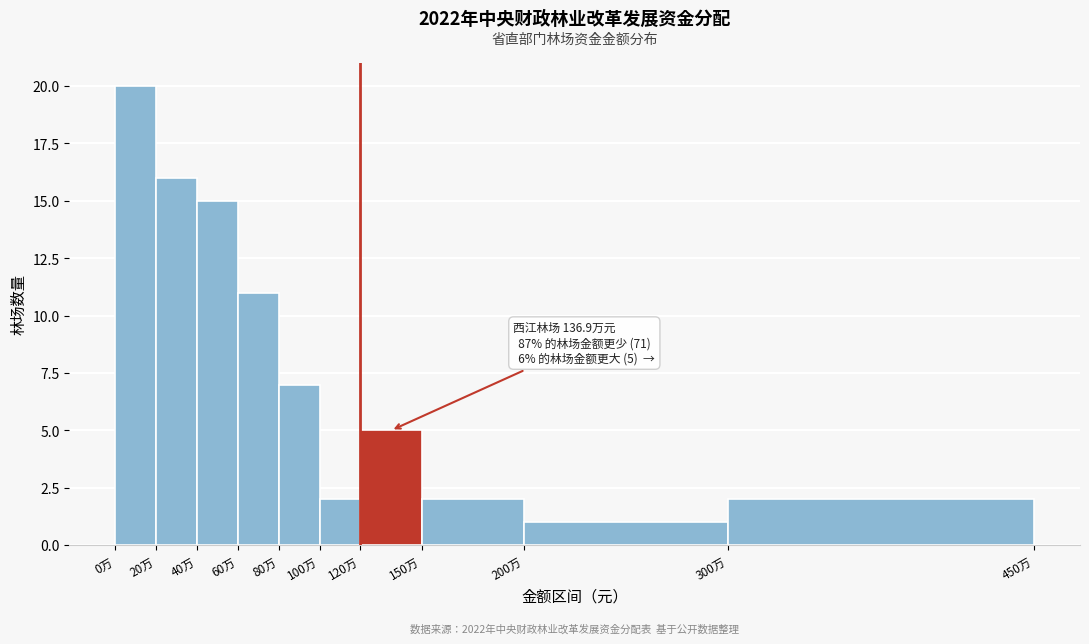

Reading left to right, list all the values displayed in this chart.

0万=20	20万=16	40万=15	60万=11	80万=7	100万=2	120万=5	150万=2	200万=1	300万=2